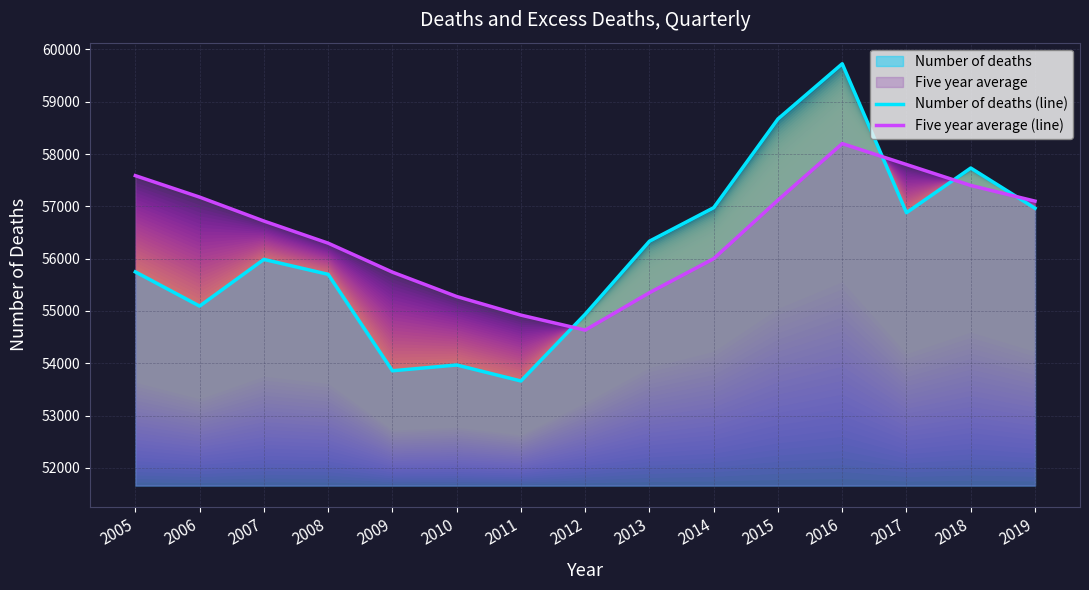

Which series ends up on top after the final intersection of Five year average (line) and Number of deaths (line)?

Five year average (line)